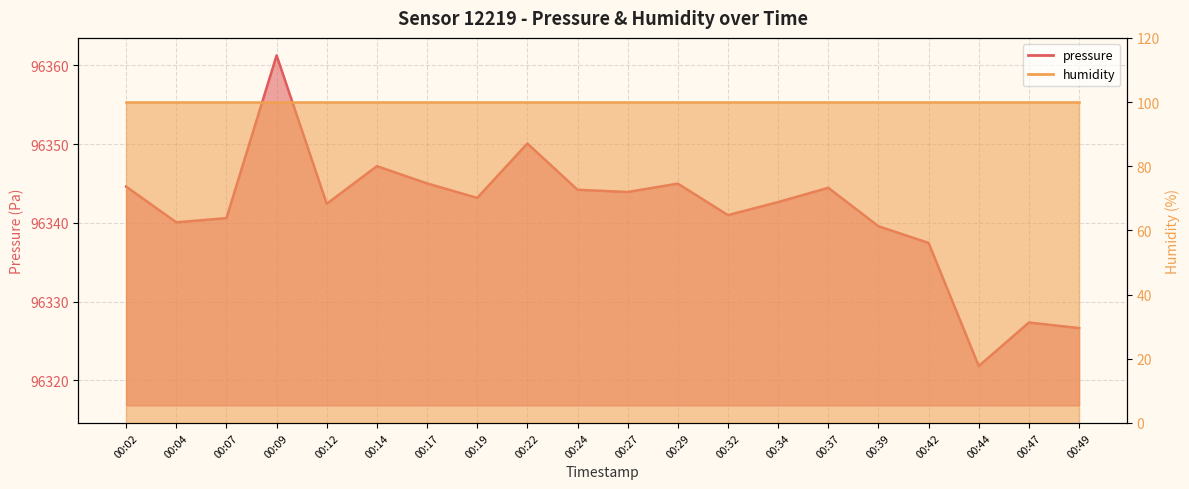

Between 00:07 and 00:44, which is larger?

00:07